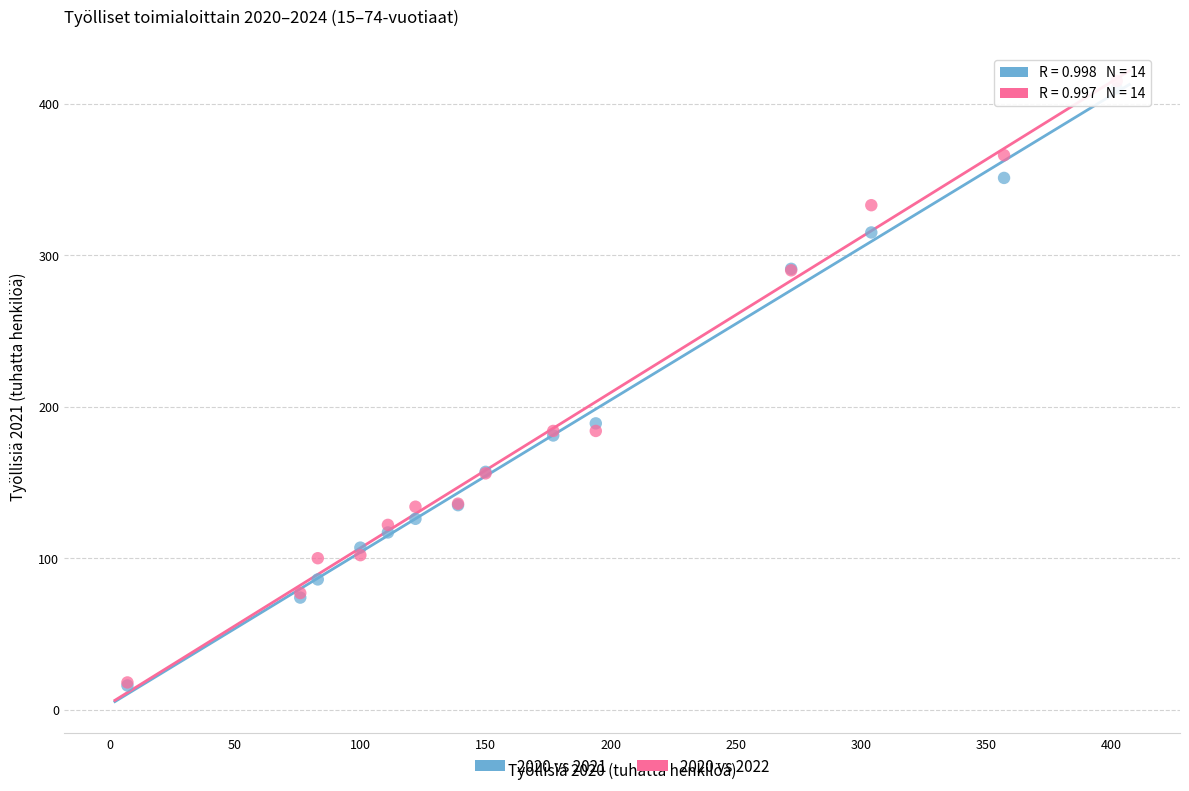

Across all series, what Y value is closest to 215?

189